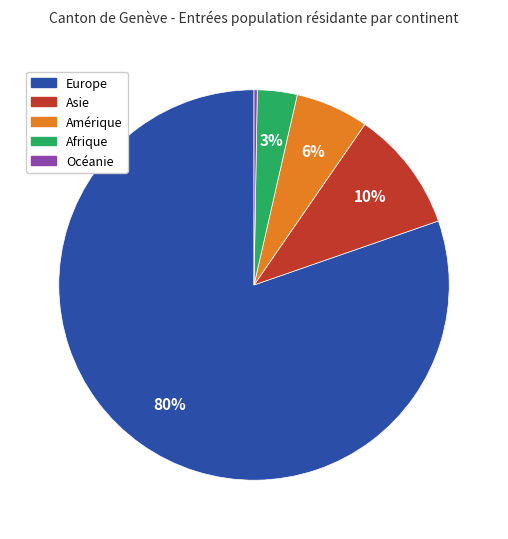

To the nearest percent, what percentage of the pie is Afrique?

3%